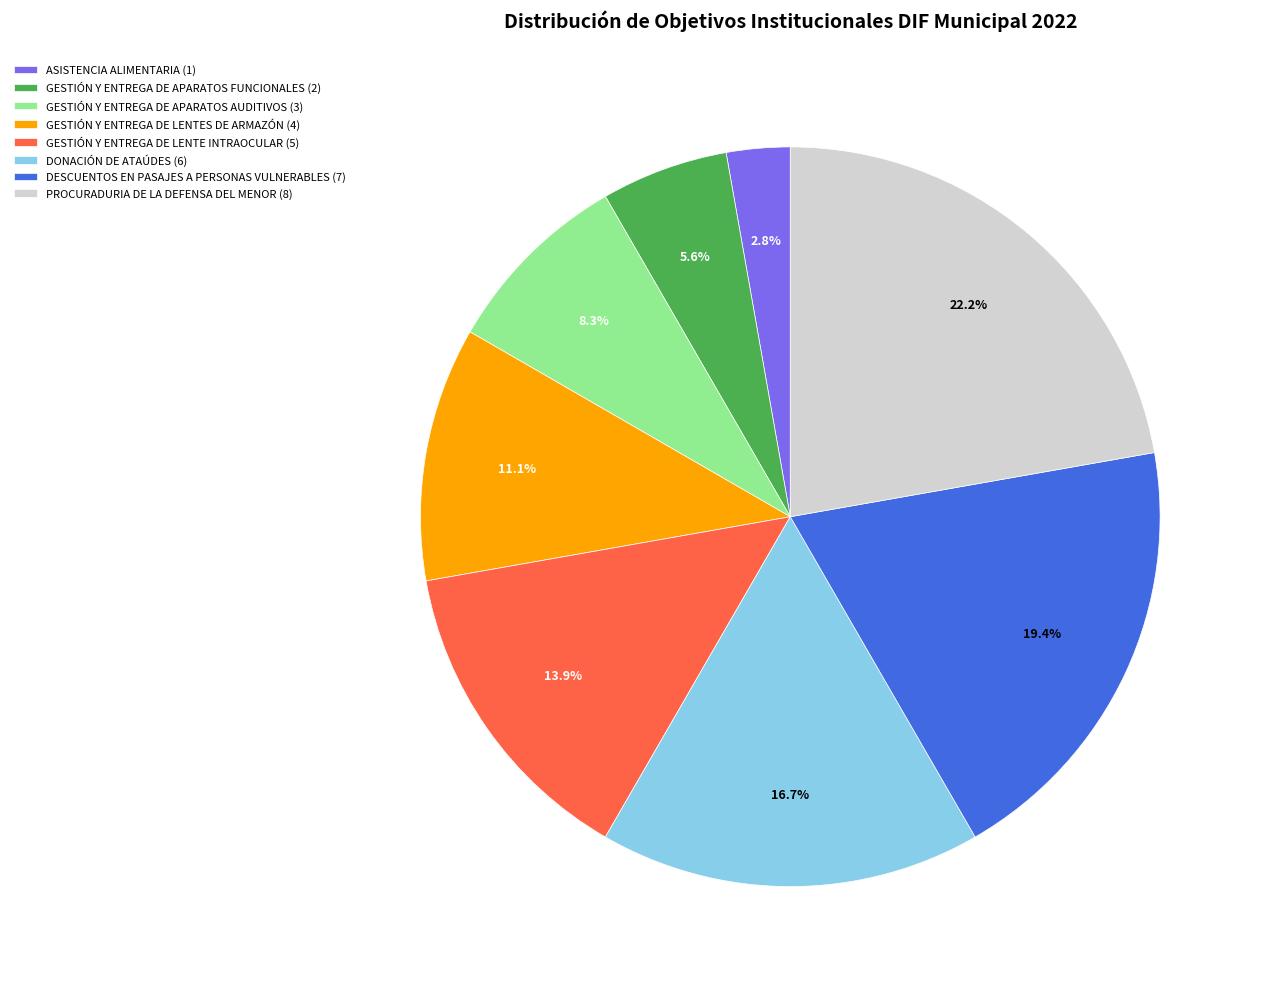

What portion of the pie excludes GESTIÓN Y ENTREGA DE LENTES DE ARMAZÓN?

88.9%